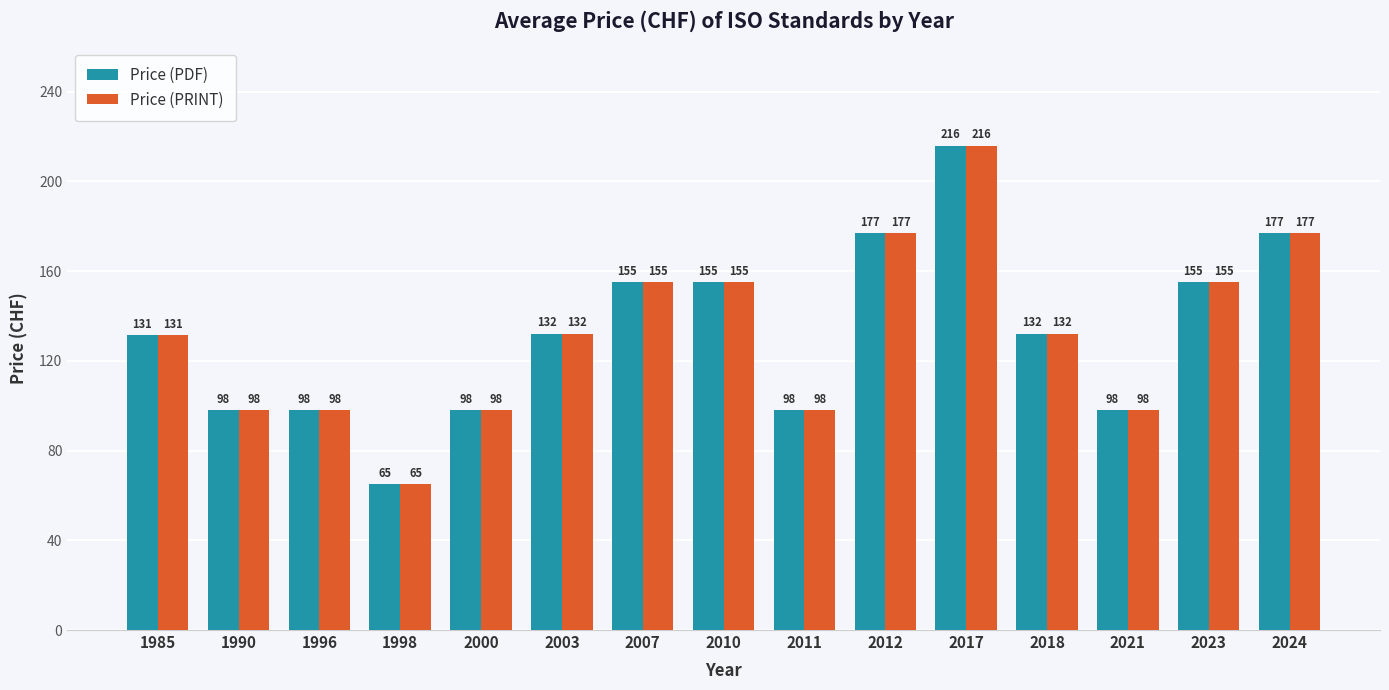

Count the Price (PRINT) values in the range 98 to 155.

11